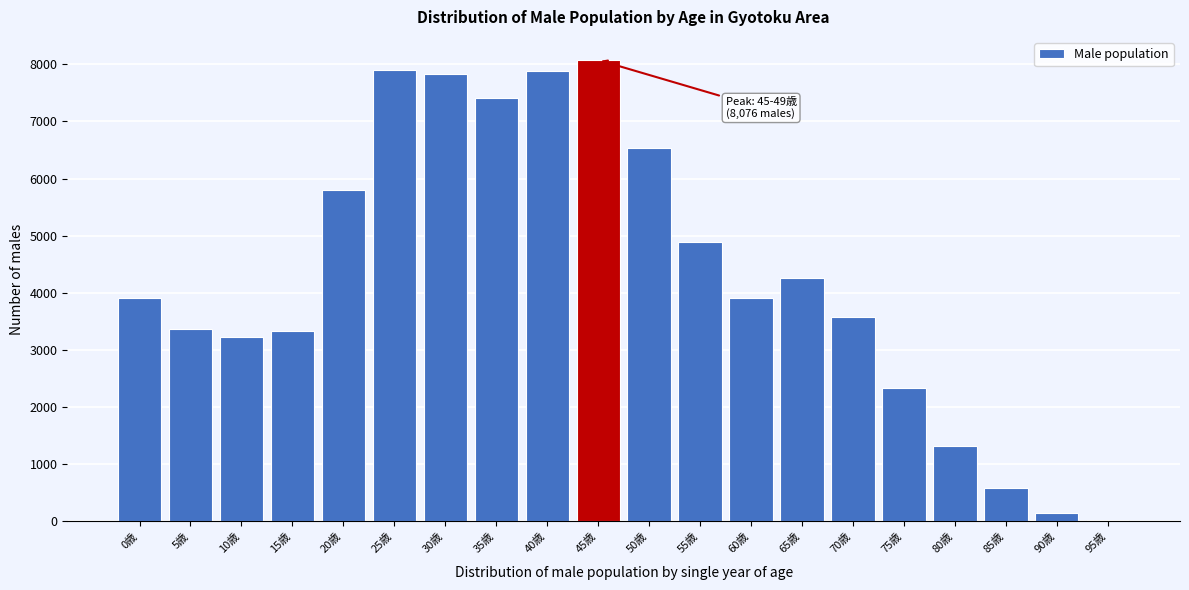

Is it true that the value at 50歳 is 6532?

True